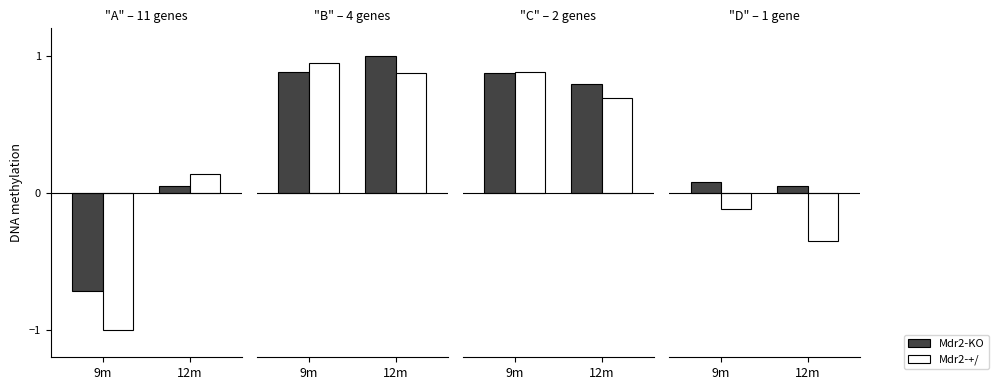

Read the Mdr2-KO value at 9m.

0.1